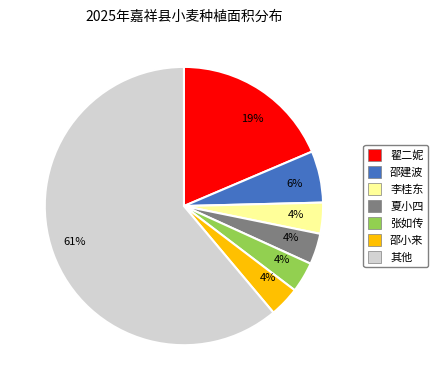

Is there a majority slice in this chart?

Yes